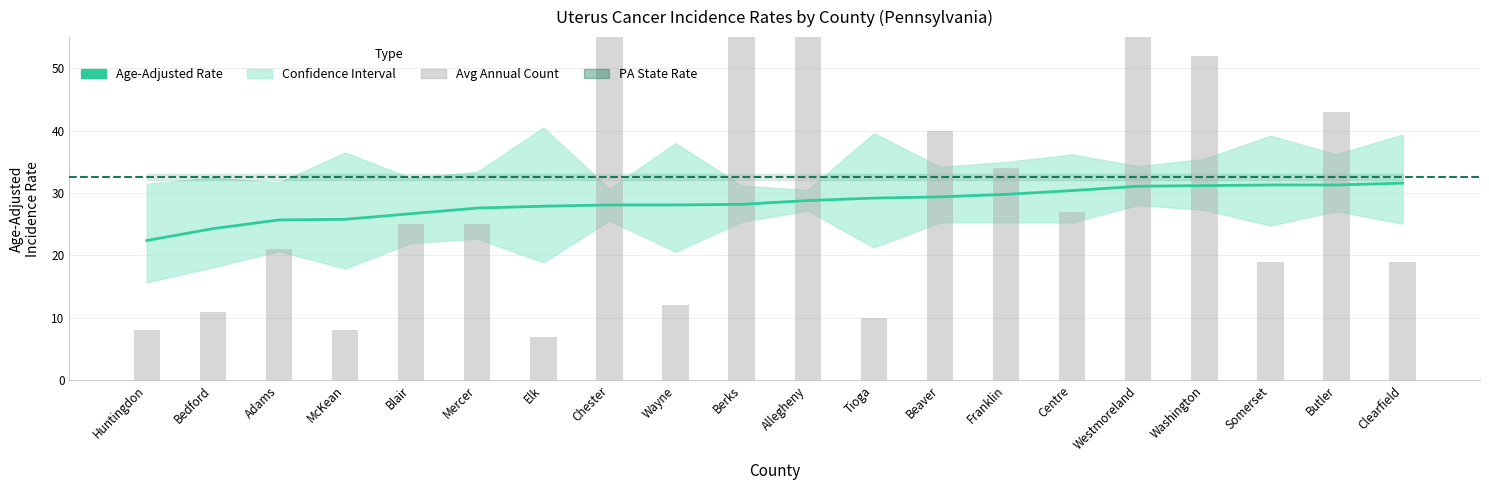

Is it true that Average Annual Count equals 123.1 at Allegheny?

False